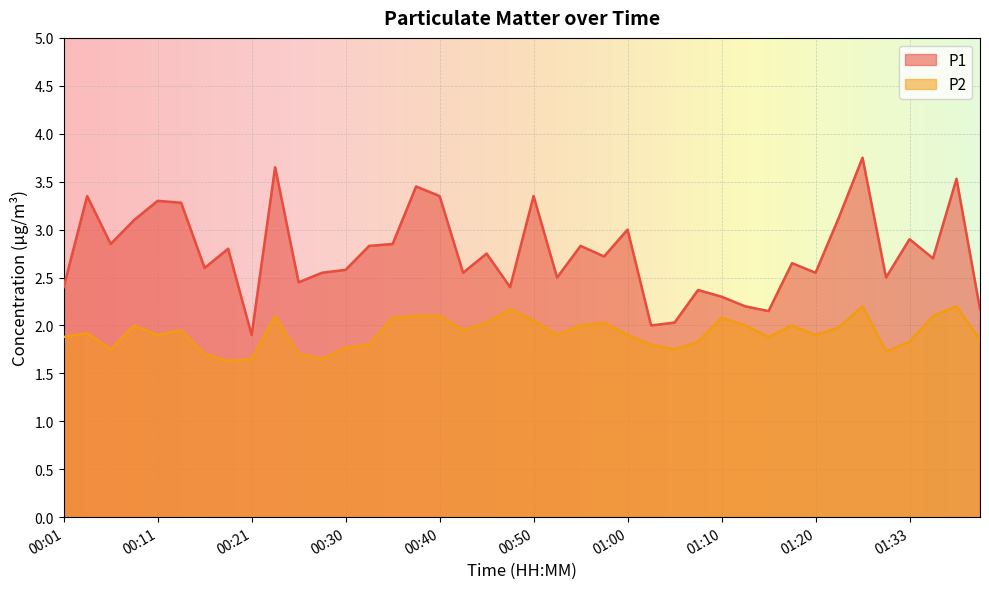

At which category does P1 reach its first local valley?

00:06